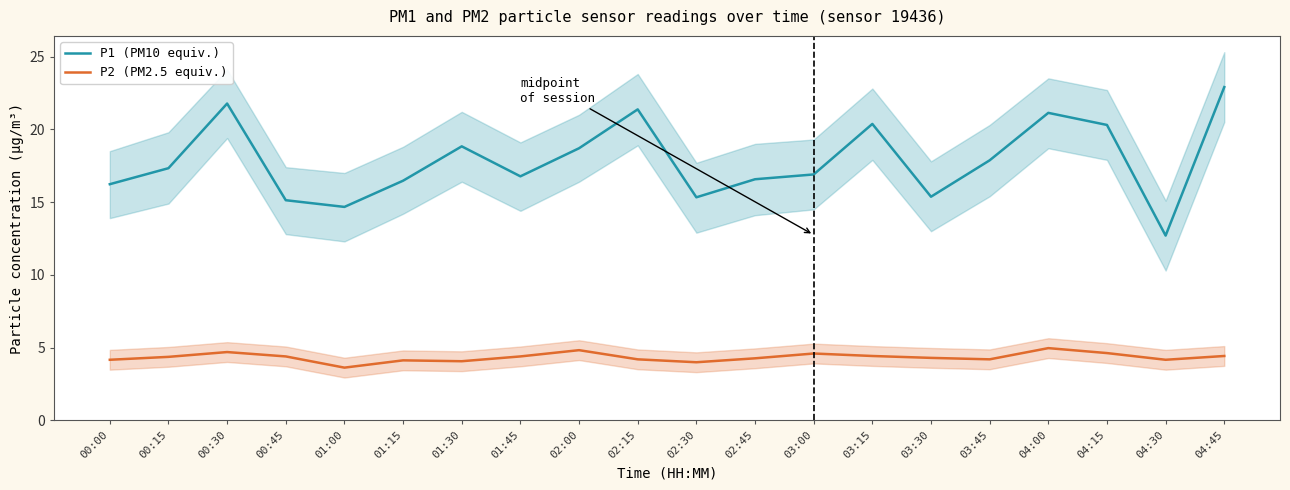

True or false: P1 (PM10 equiv.) has more than 0 points higher than both neighbors.

True